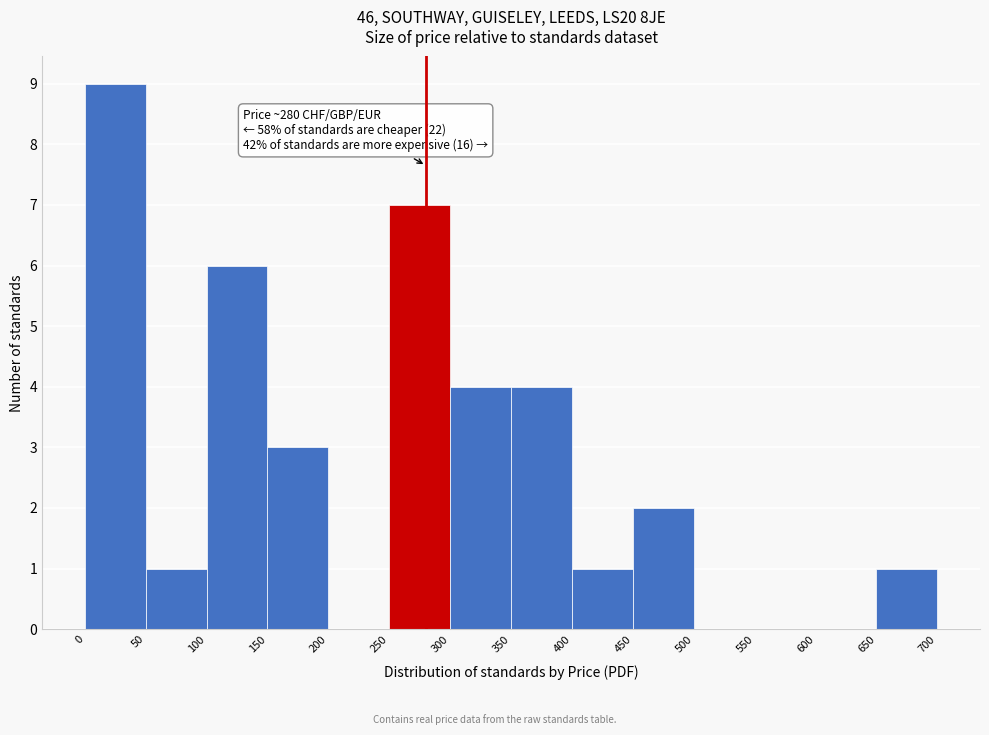

Which range on the x-axis has the tallest bar?

0 to 50